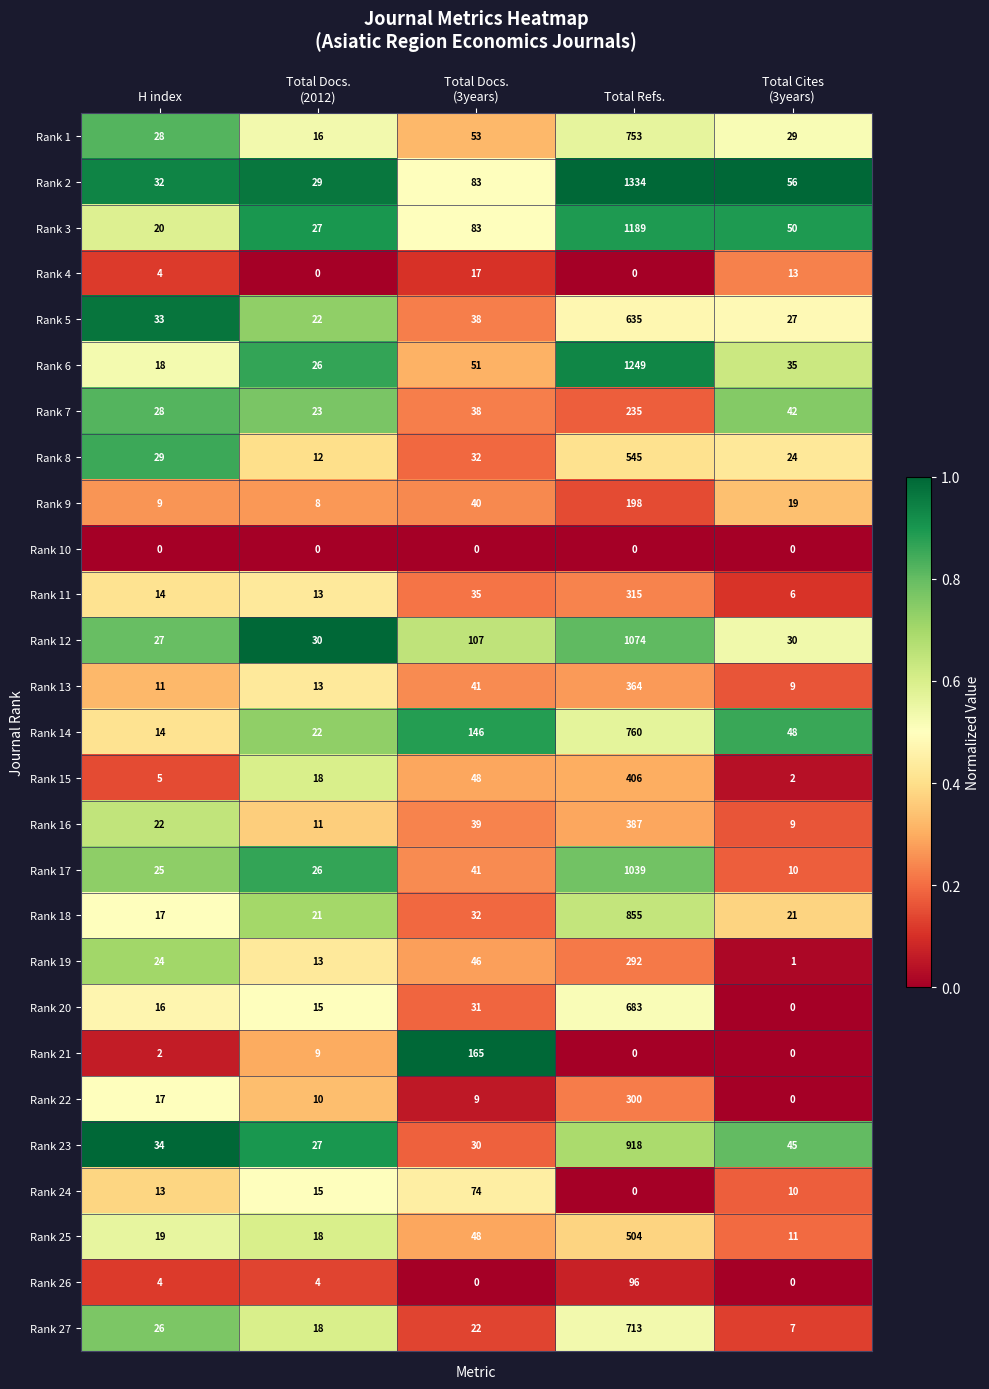

Rank the series by their maximum value, from lowest to highest.

Rank 10, Rank 4, Rank 24, Rank 26, Rank 21, Rank 9, Rank 7, Rank 19, Rank 22, Rank 11, Rank 13, Rank 16, Rank 15, Rank 25, Rank 8, Rank 5, Rank 20, Rank 27, Rank 1, Rank 14, Rank 18, Rank 23, Rank 17, Rank 12, Rank 3, Rank 6, Rank 2